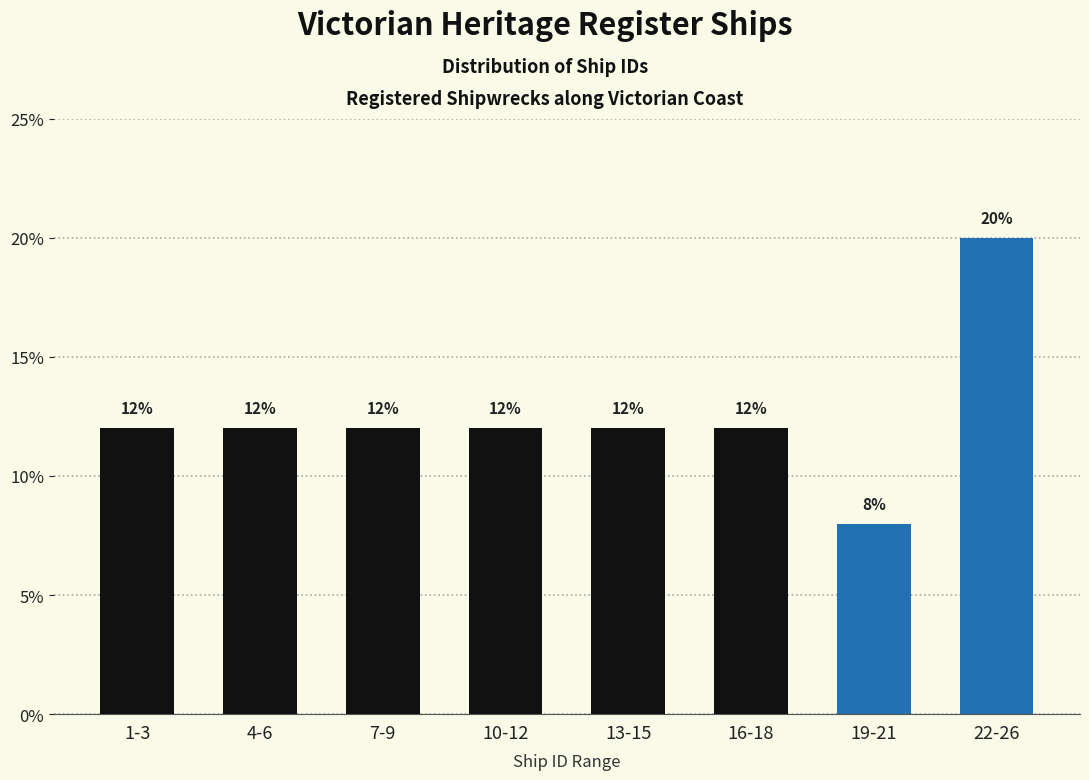

Reading left to right, transcribe all the data shown in this chart.

12	12	12	12	12	12	8	20